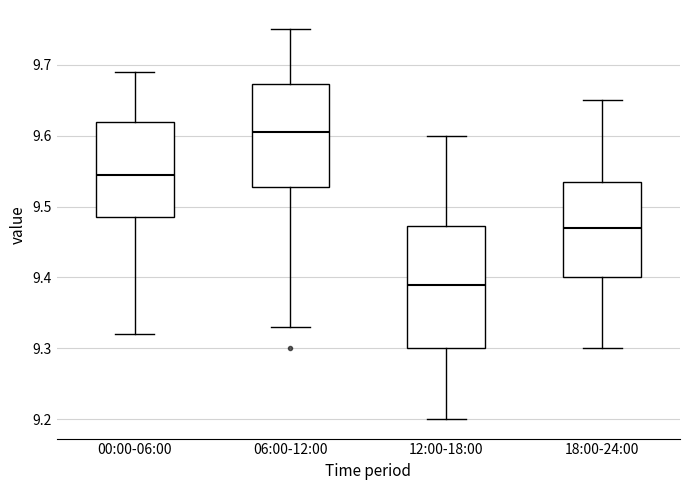

Reading left to right, transcribe this box plot: for each box, give where its median line is, the range the box spans, and where its two whiskers end, as read against the y-axis. The values are not printed on the chart, so give them approximately, as read against the axis.

00:00-06:00: median 9.55, box 9.49 to 9.62, whiskers 9.32 to 9.69
06:00-12:00: median 9.61, box 9.53 to 9.67, whiskers 9.33 to 9.75
12:00-18:00: median 9.39, box 9.30 to 9.47, whiskers 9.20 to 9.60
18:00-24:00: median 9.47, box 9.40 to 9.54, whiskers 9.30 to 9.65